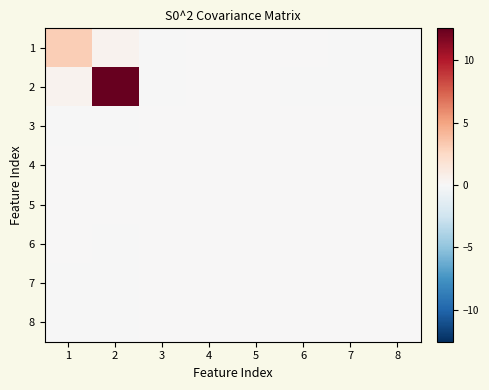

How many categories are shown in the chart?

8